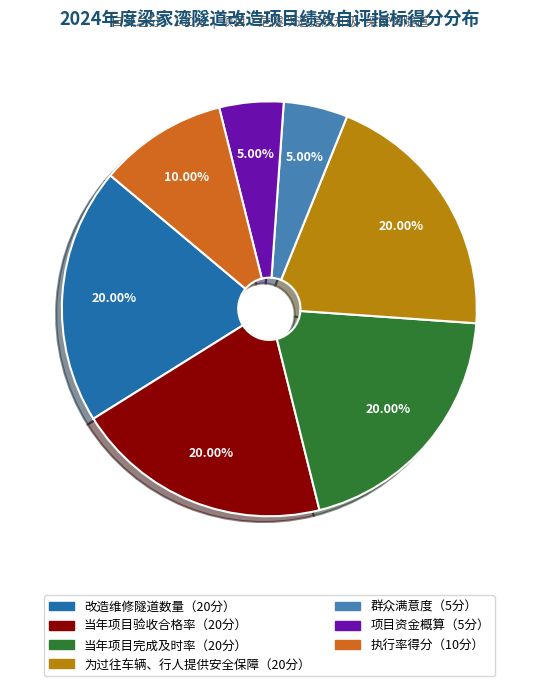

Is there any slice that represents more than half of the pie?

No